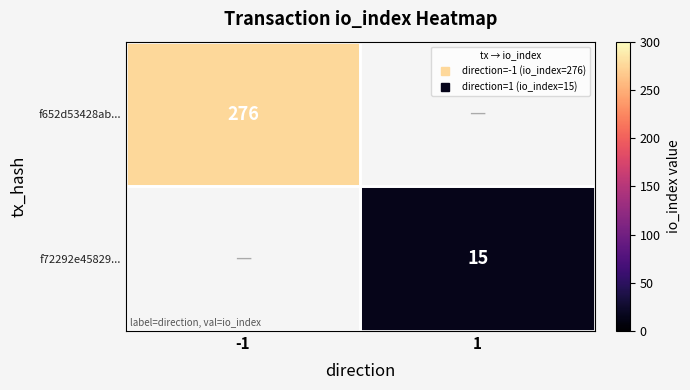

How many distinct data groups are displayed?

2